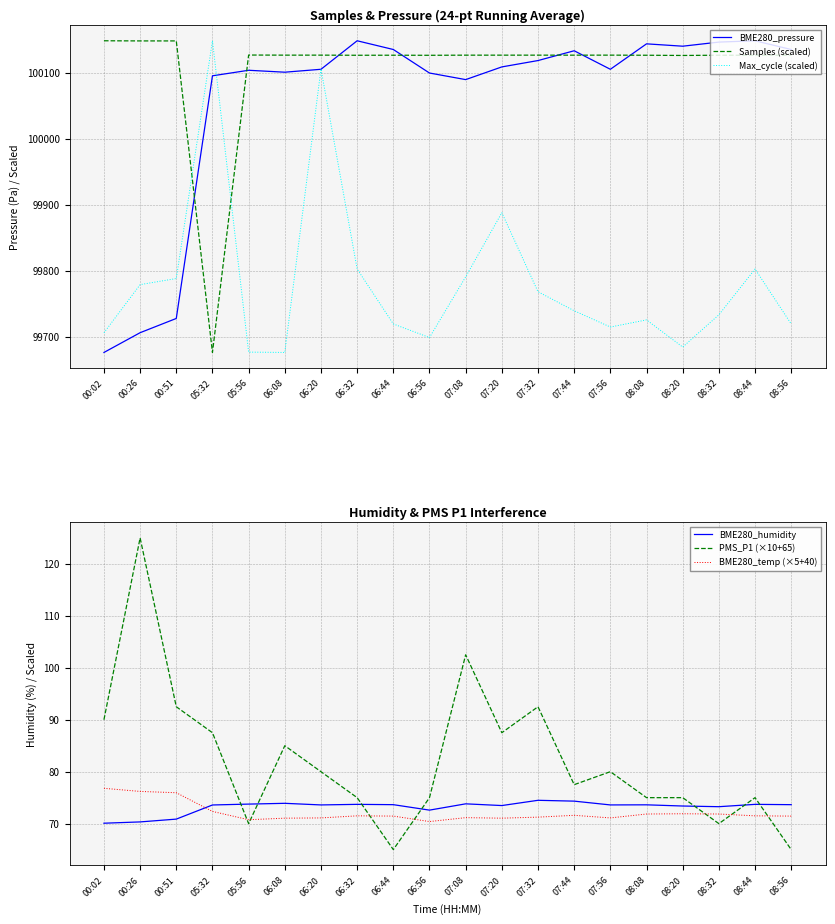

What is the maximum value for PMS_P1 (×10+65)?

125.0